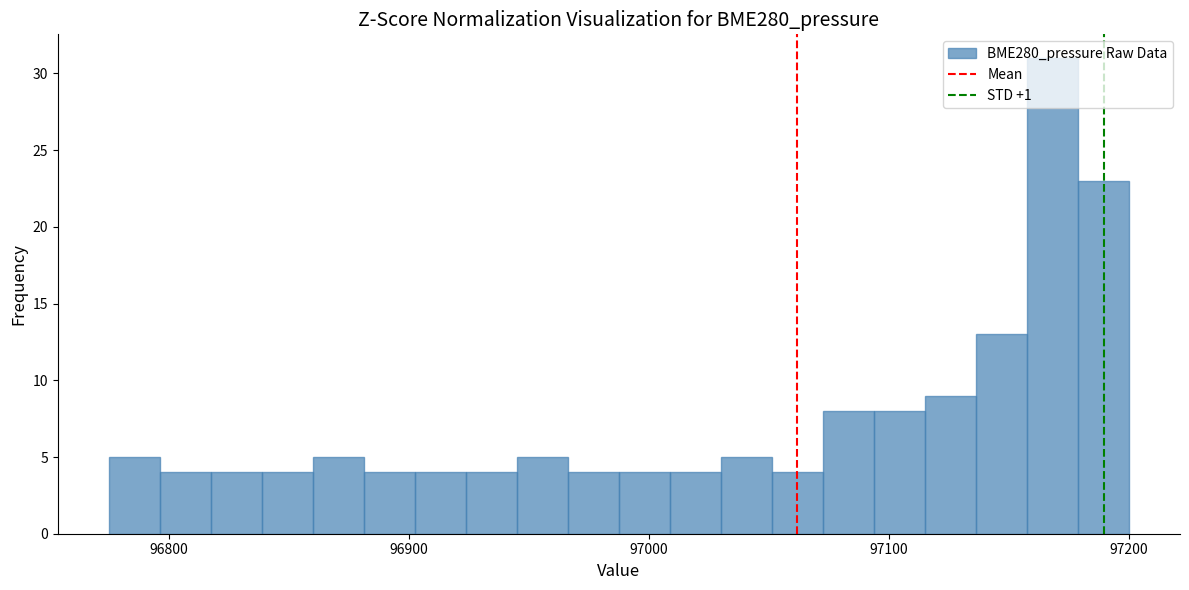

Read against the x-axis, roughly where is the centre of the tallest bar?

97170